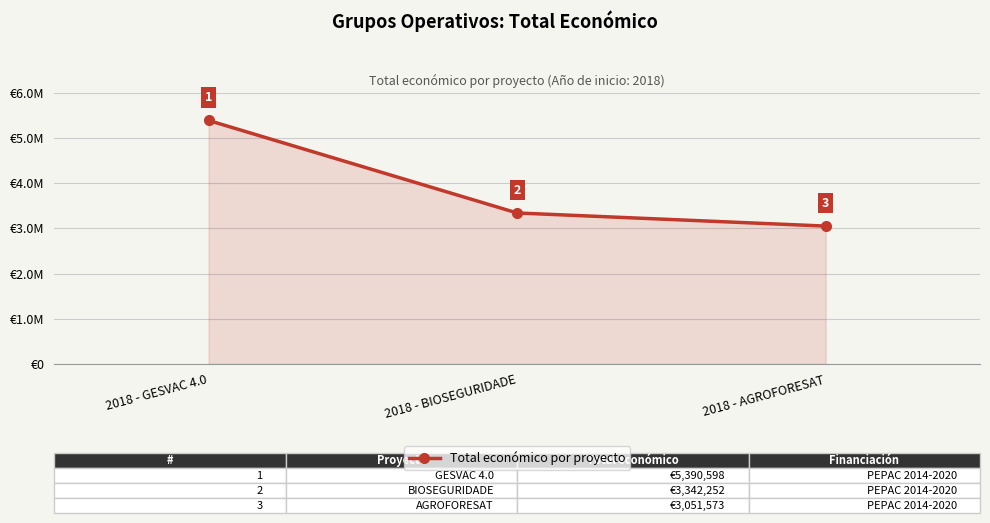

What is the minimum value shown in the chart?

3051573